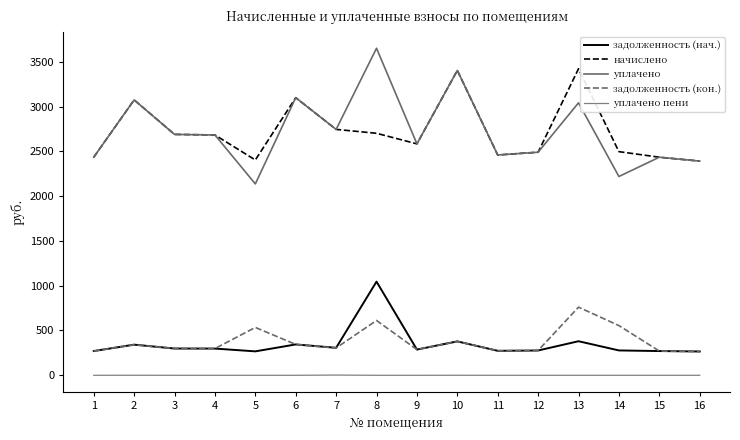

The value of уплачено at 7 is 2744.8. True or false?

True